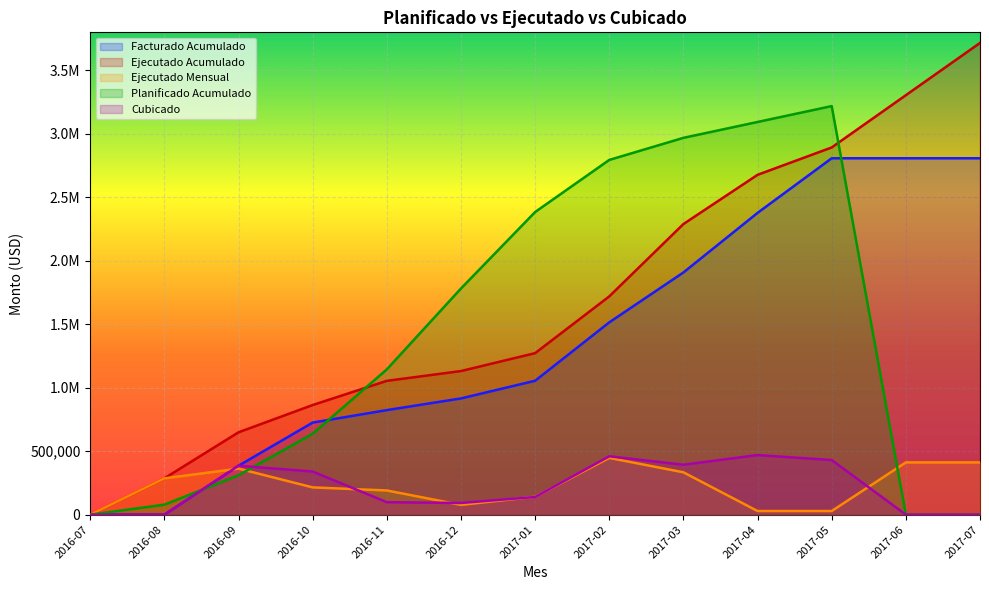

What is the label of the 8th point from the left?

2017-02